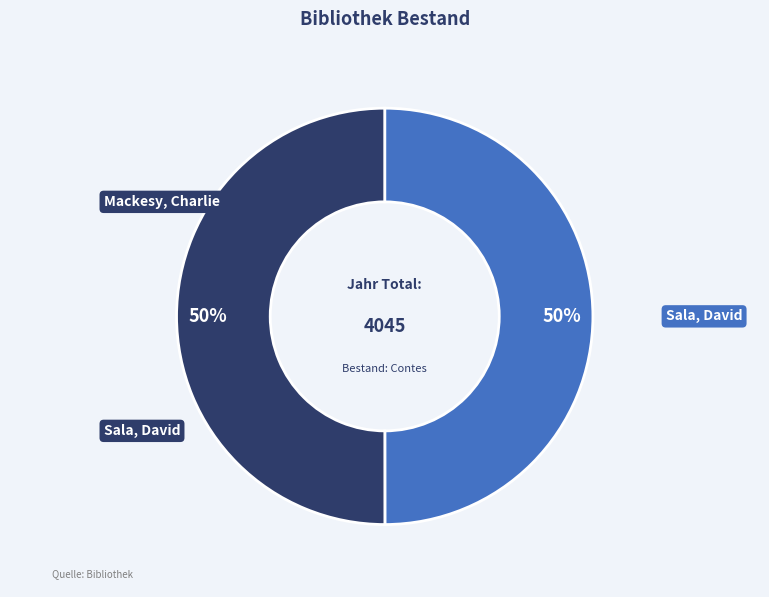

True or false: Mackesy, Charlie accounts for 36% of the total.

False